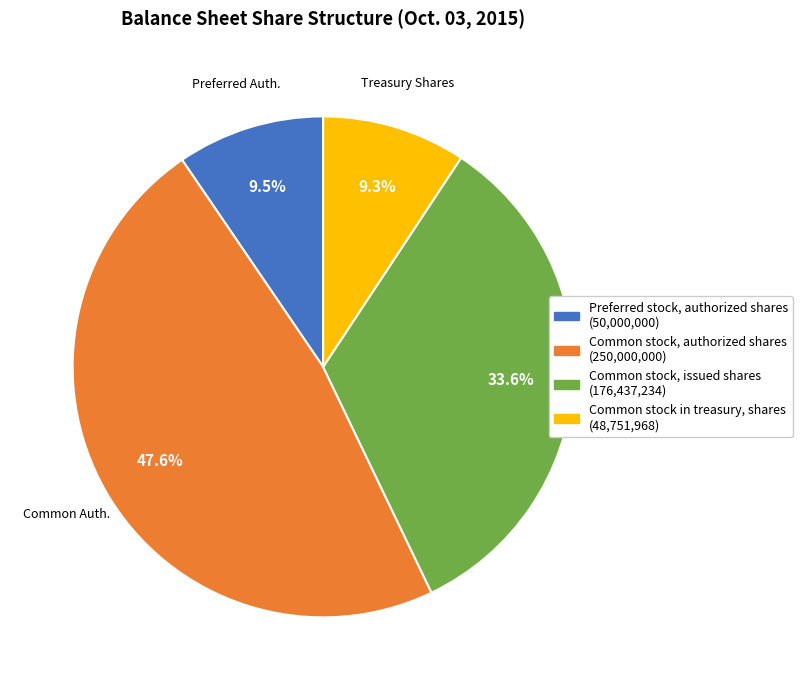

What is the largest slice in the pie chart?

Common Auth.